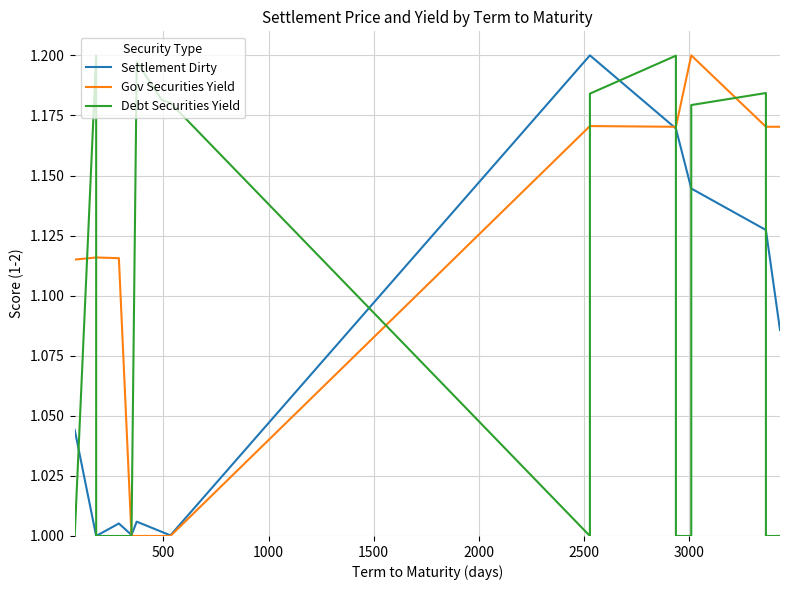

Is it true that Debt Securities Yield equals 1.2 at 500?

True